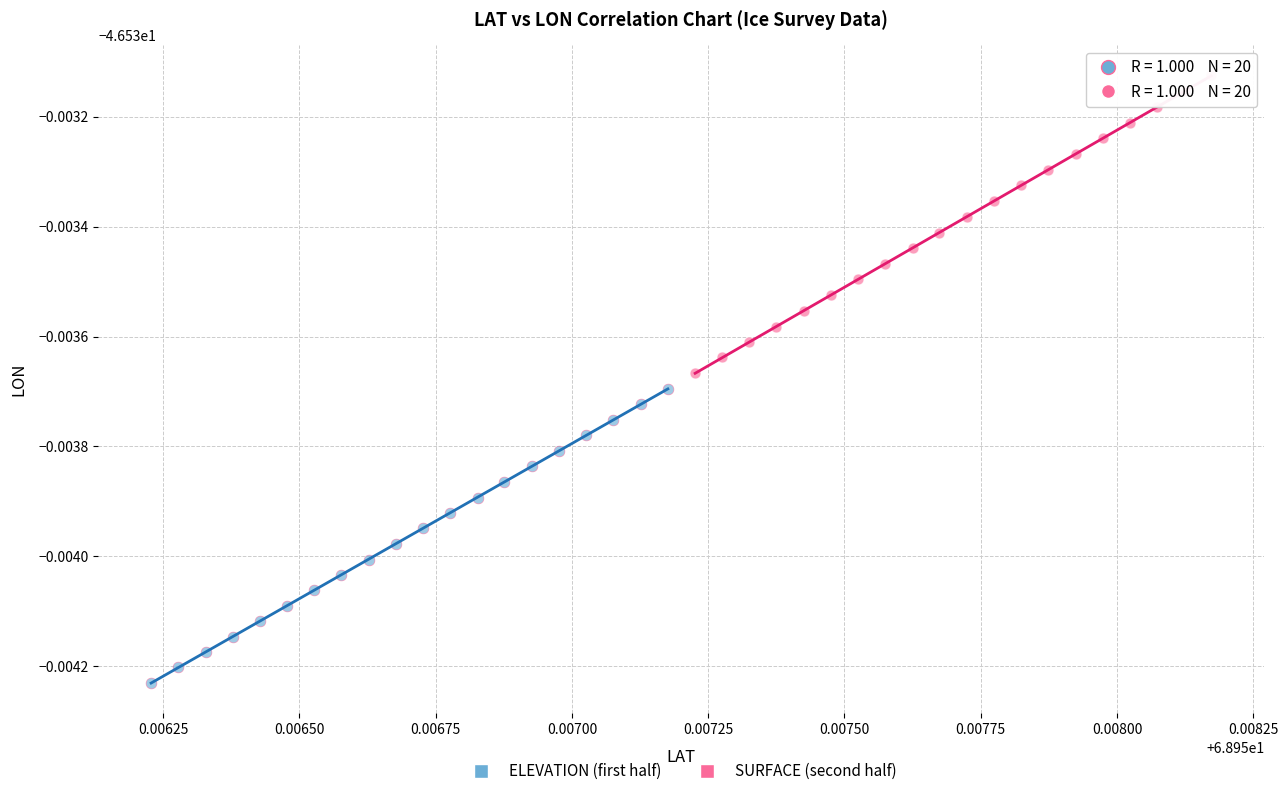

Which series contains the highest Y value?

SURFACE (second half)